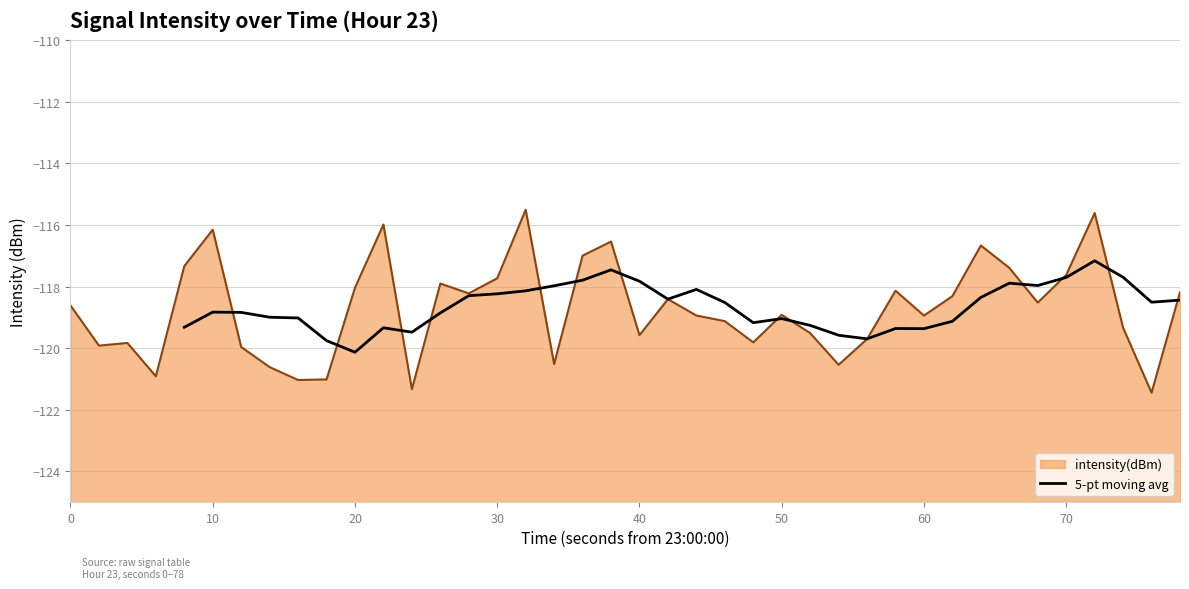

Does the chart display data point markers on the line(s)?

No